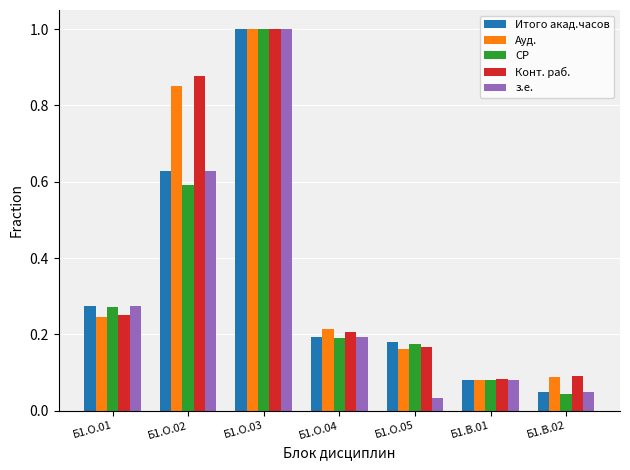

How many groups of bars are there?

7